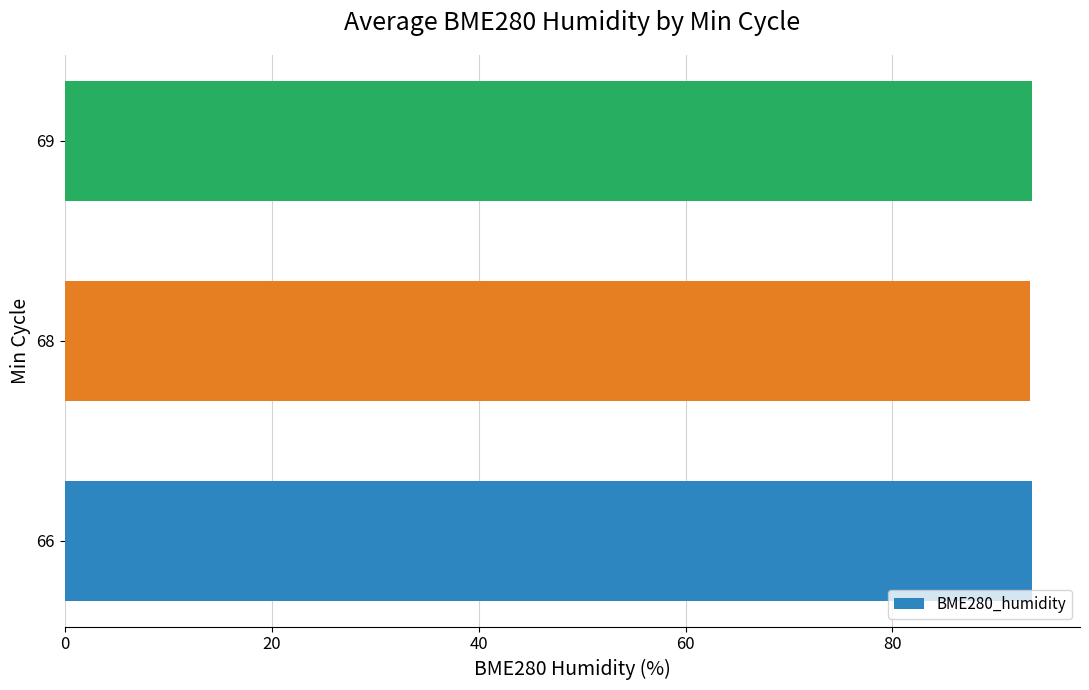

What is the average value?

93.4